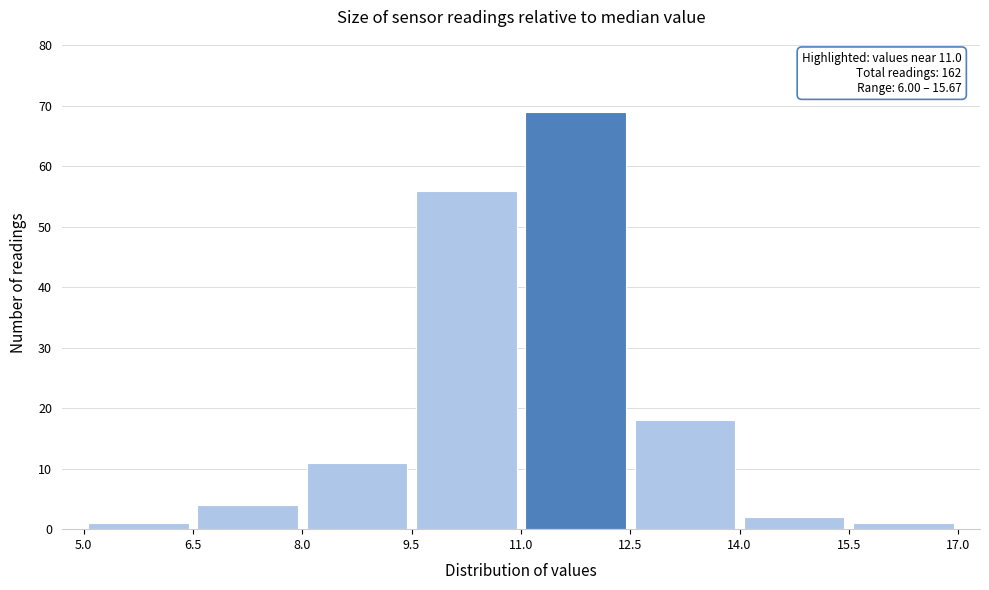

Over which range of the x-axis is the bar tallest?

11.0 to 12.5